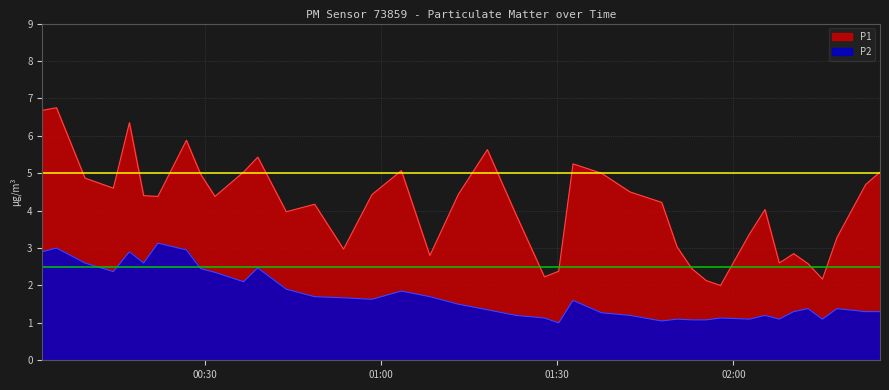

What is the greatest value displayed?

6.8